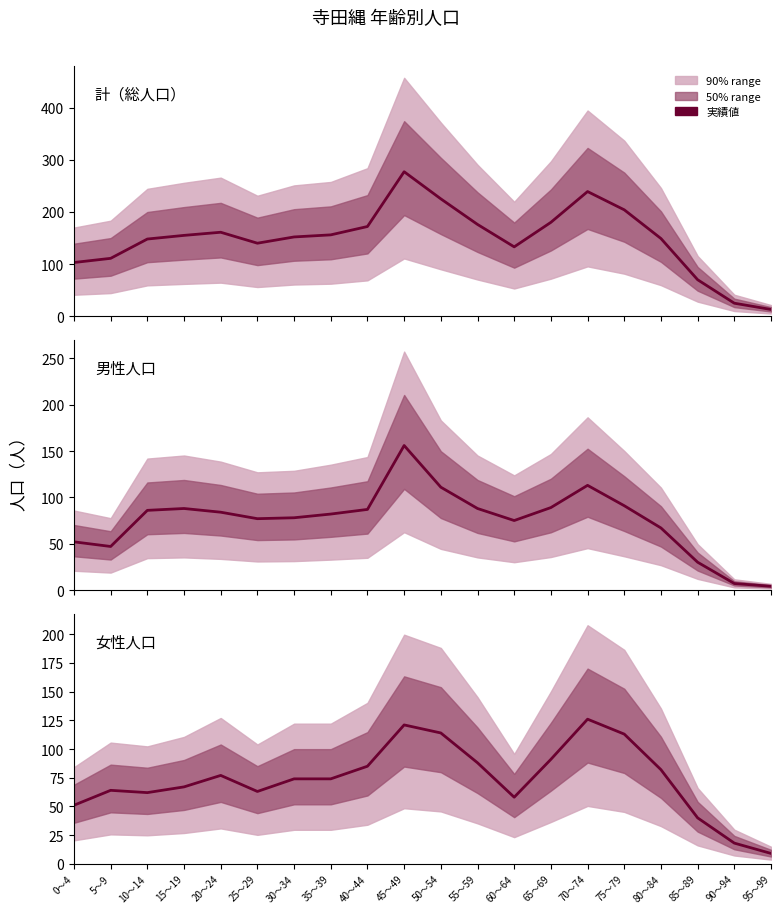

What is the value of the 男性人口 point at the 15th from the left?

113